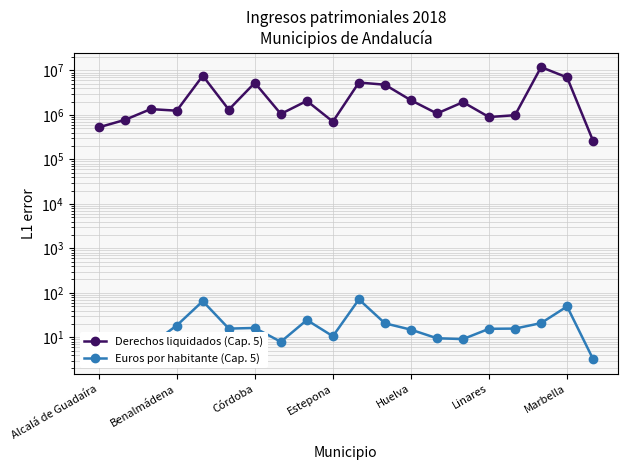

The Euros por habitante (Cap. 5) series shows 7.2 at 17. True or false?

False